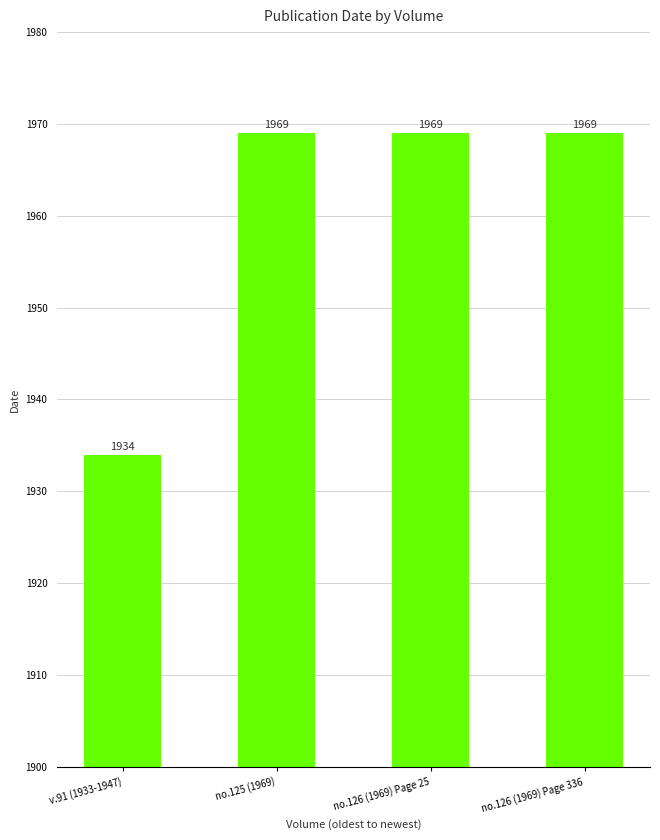

What is the maximum value shown in the chart?

1969